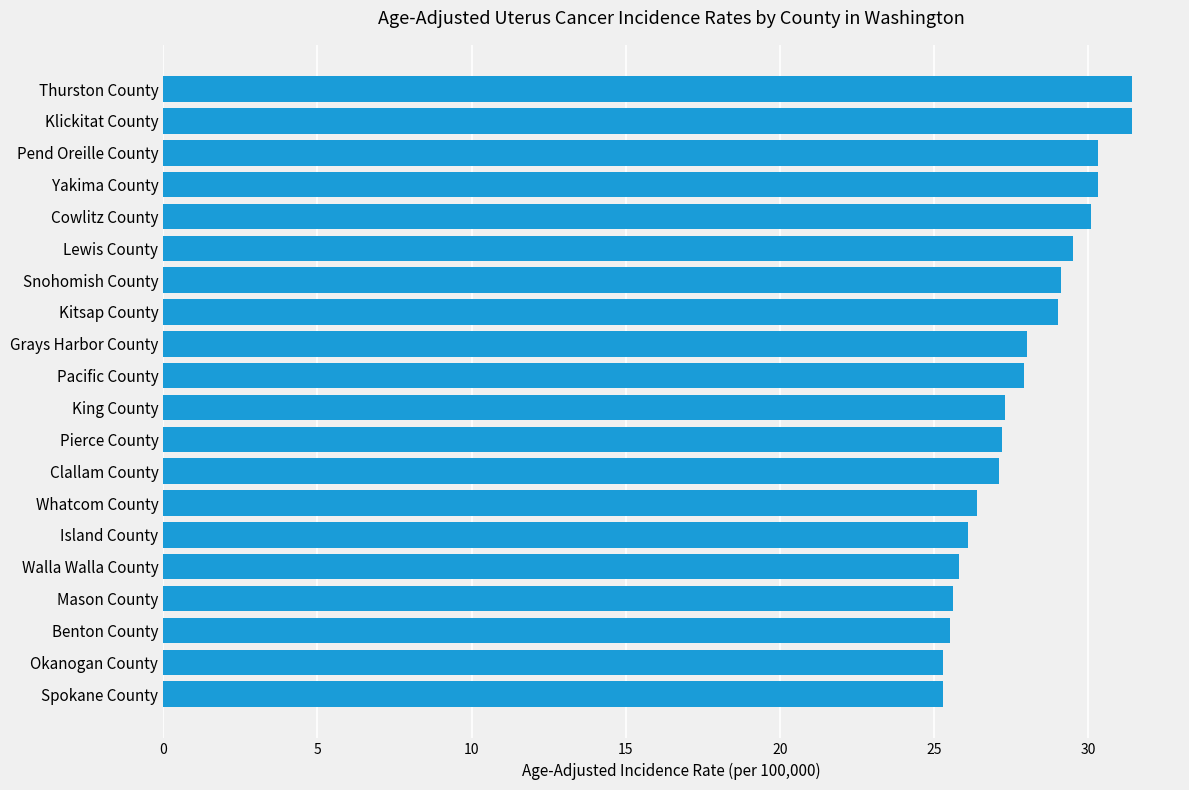

The value at Clallam County is 11.5. True or false?

False